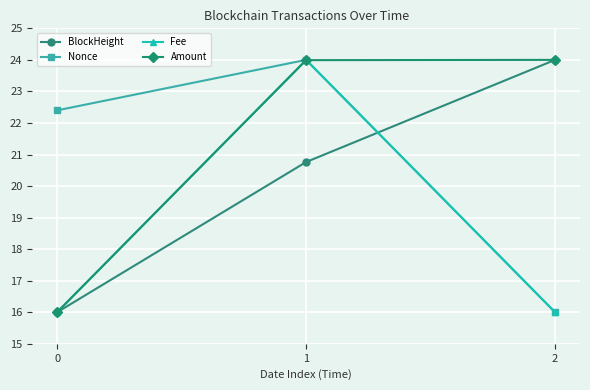

How many data points in Nonce are above 22?

2